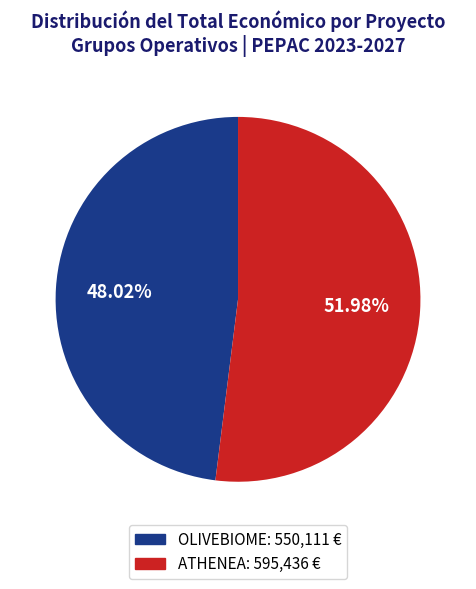

Rank the categories by value from highest to lowest.

ATHENEA, OLIVEBIOME